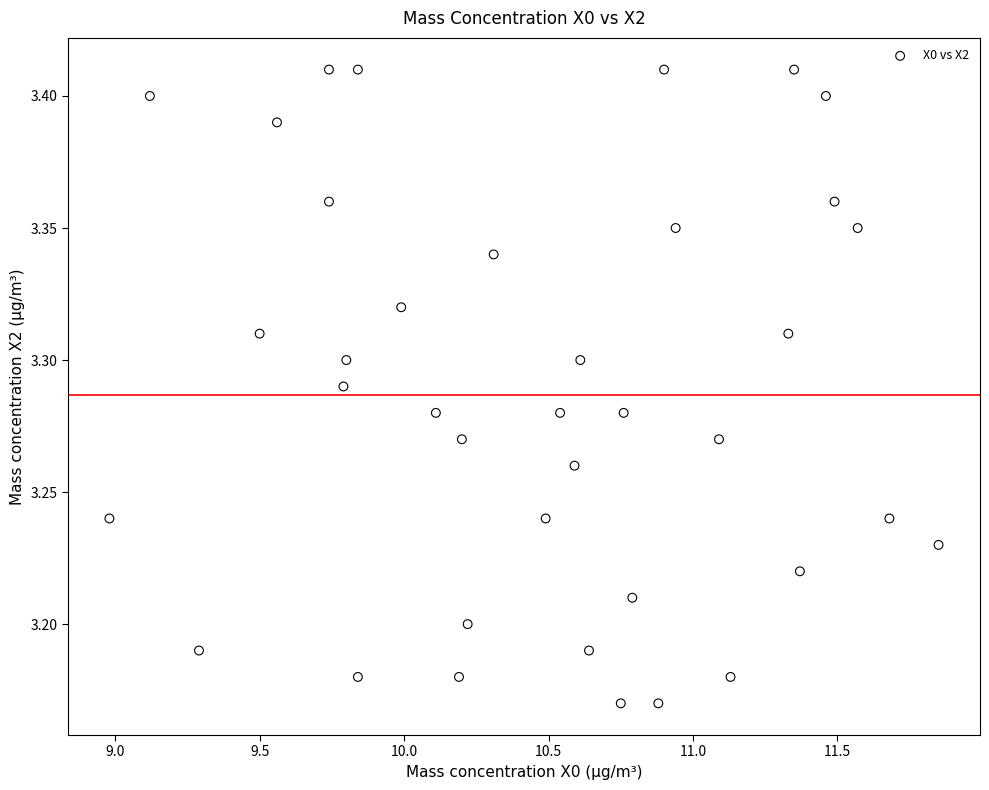

What is the range of X values (max minus min)?

2.9